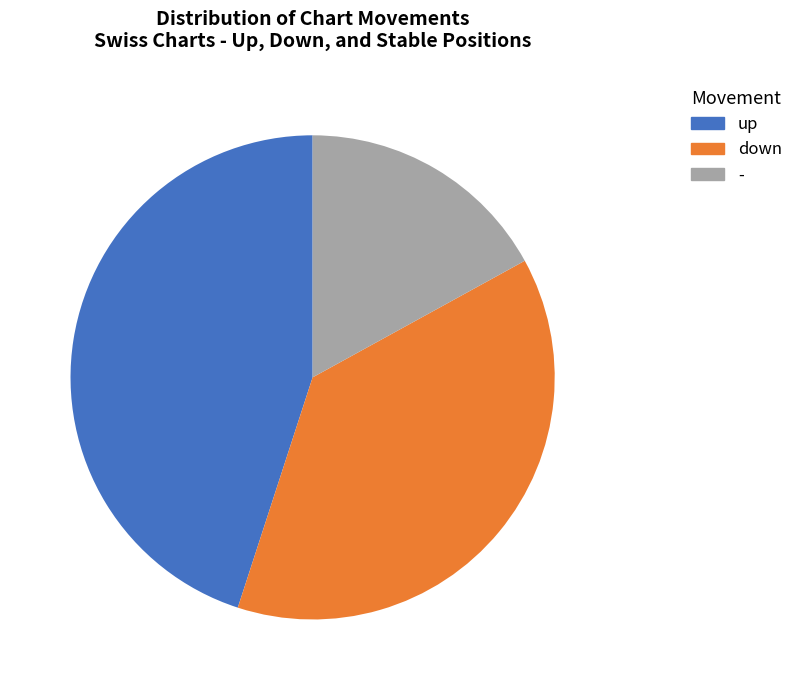

What is the smallest slice in the pie chart?

-